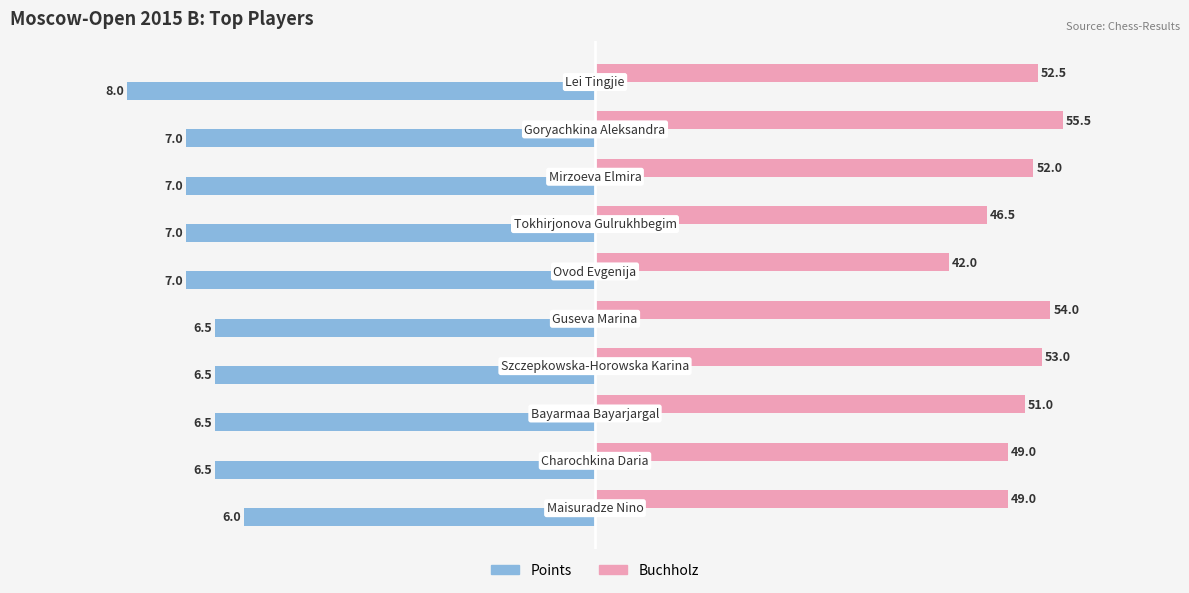

What are all the series names shown in the legend?

Points, Buchholz